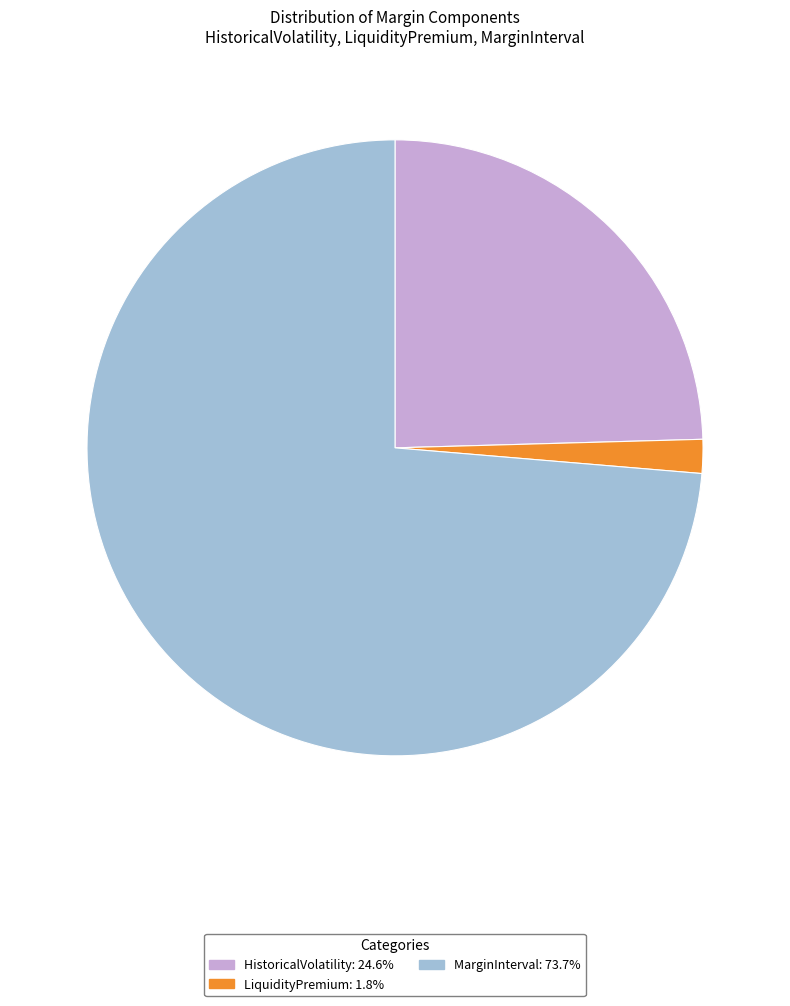

Does HistoricalVolatility represent more than half of the total?

No